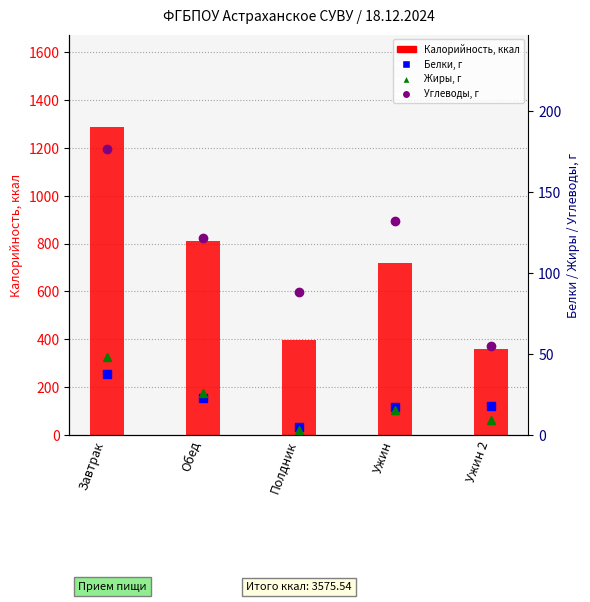

At which category does the chart reach its minimum across all series?

Полдник